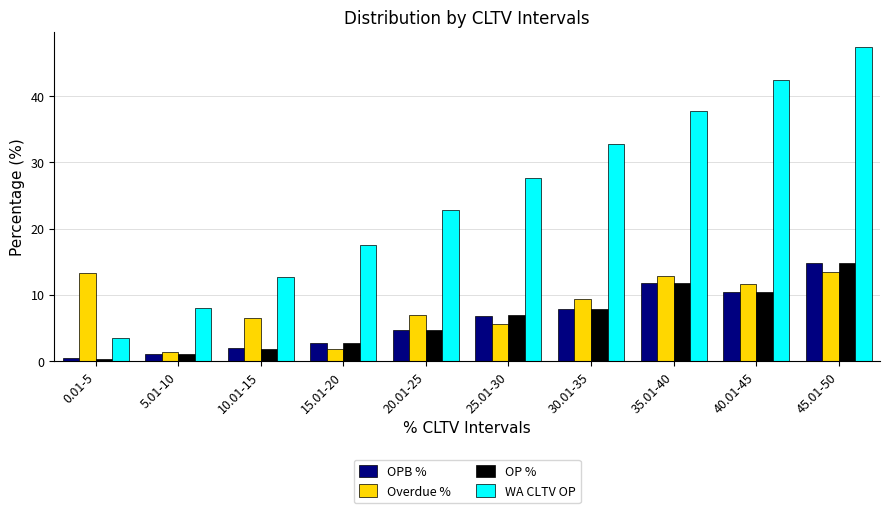

What is the total value across all series at 30.01-35?

57.7